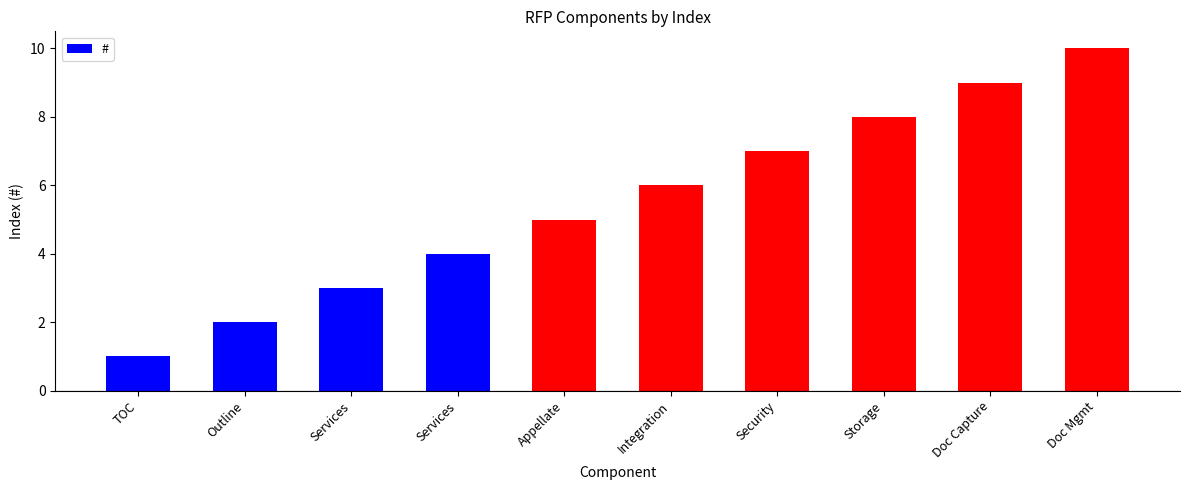

Count the number of categories in the chart.

10